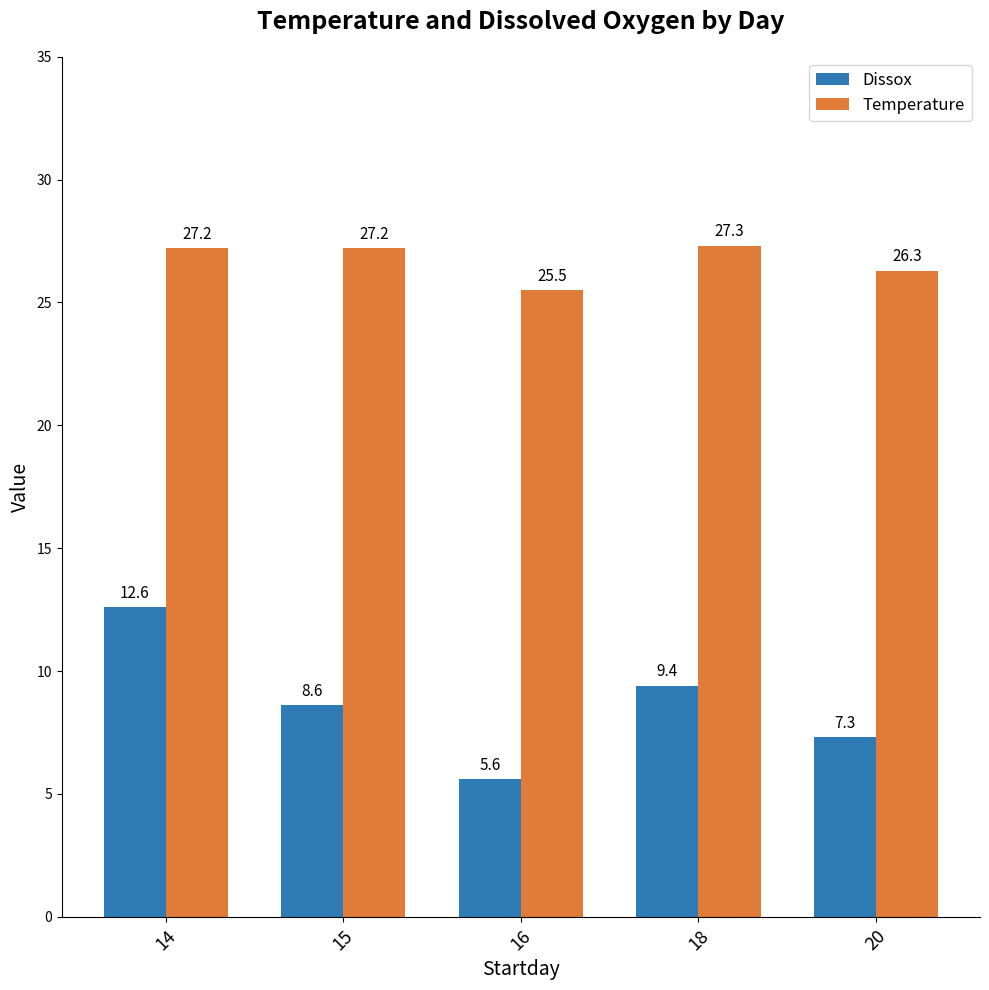

What is the spread (max minus min) of values at 15?

18.6